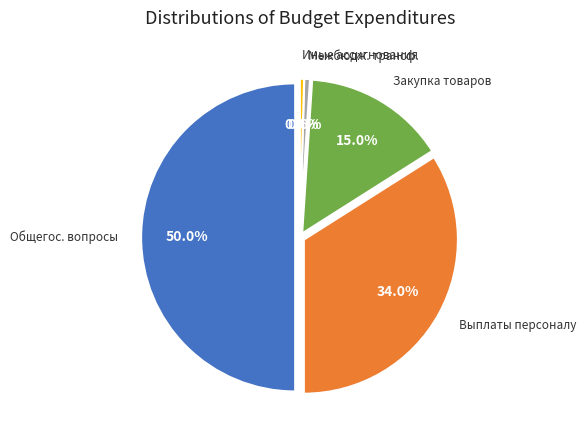

How many slices are in this pie chart?

5